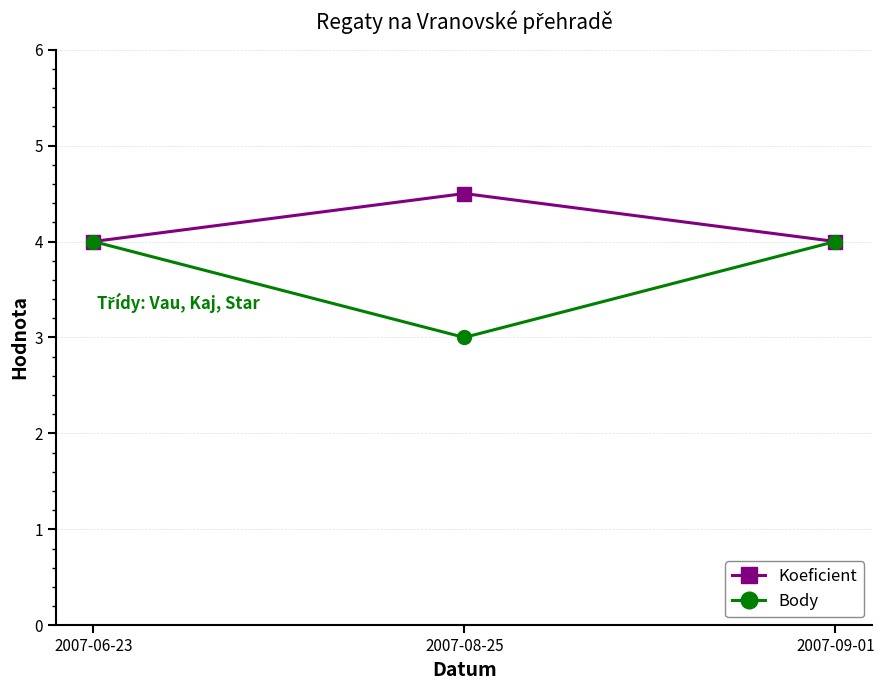

What position from the left is 2007-09-01?

3